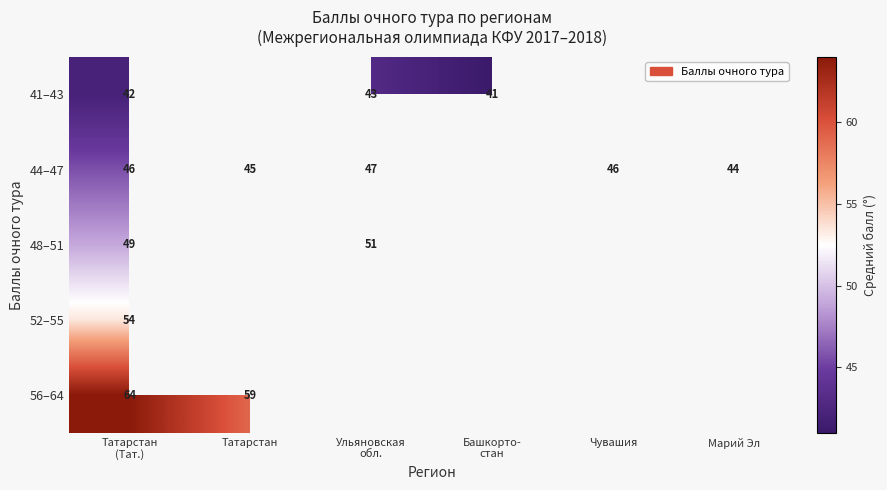

The 44–47 series shows 70 at Татарстан. True or false?

False